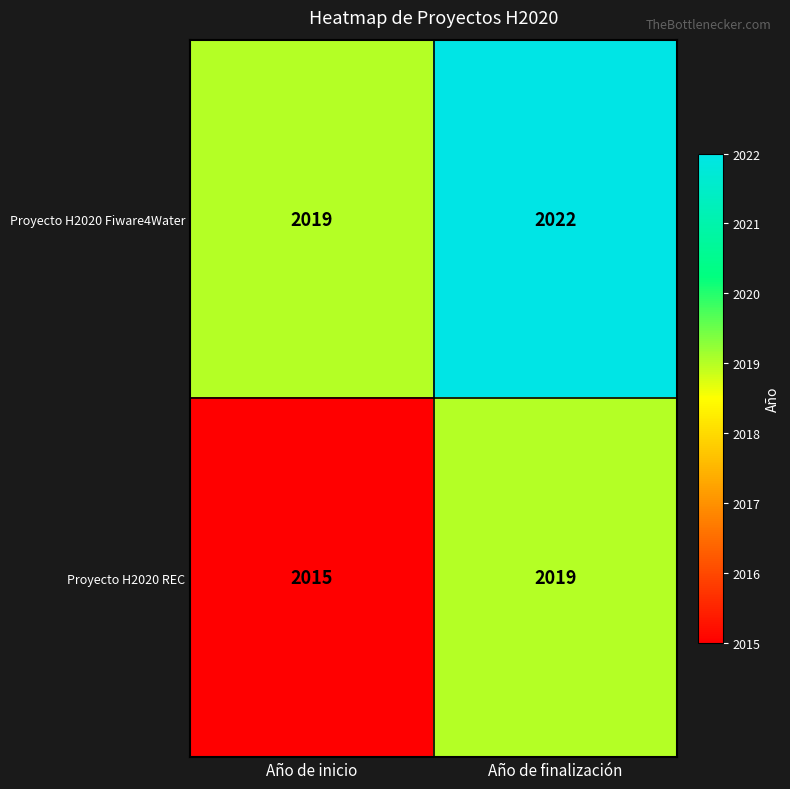

What is the difference between the highest and lowest values at Año de finalización?

3